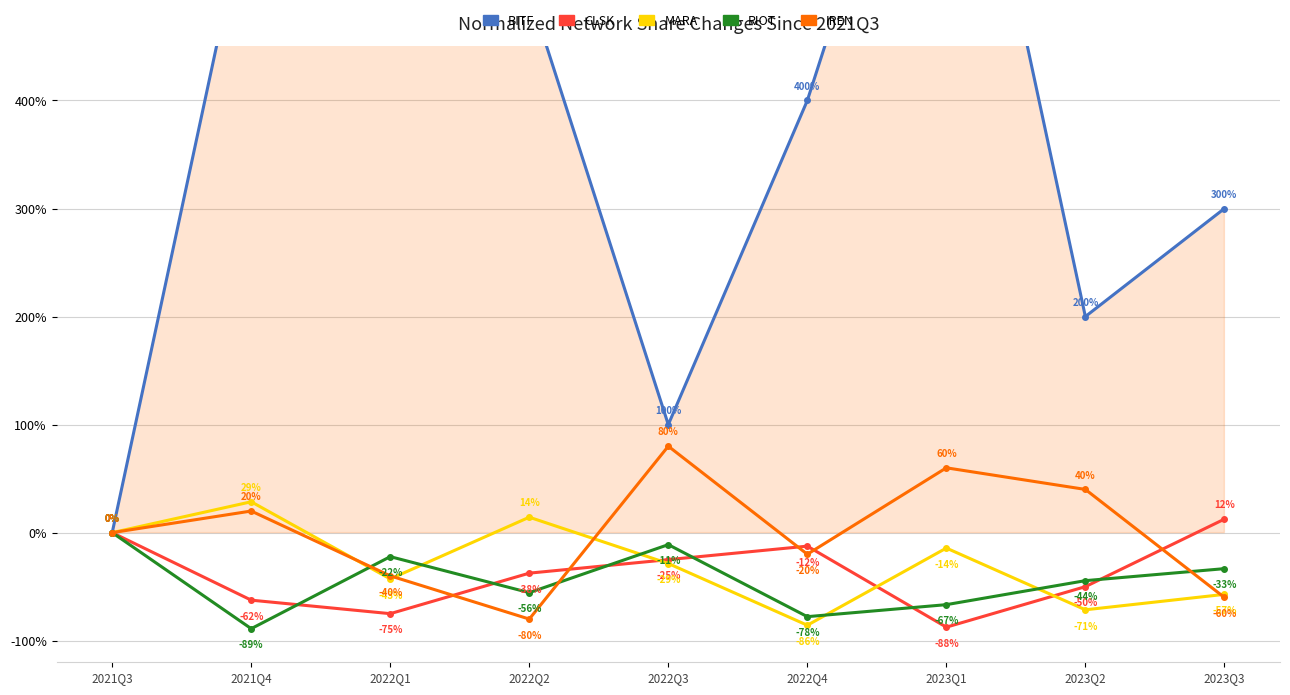

Where is IREN nearest to the value 0?

2021Q3